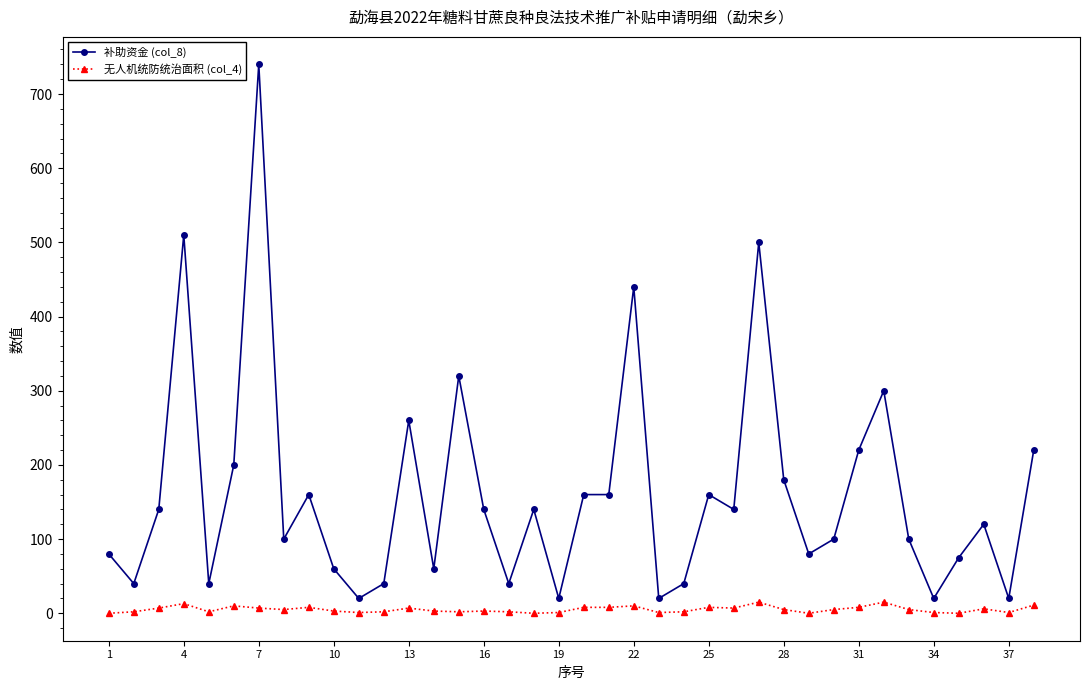

True or false: 补助资金 (col_8) and 无人机统防统治面积 (col_4) intersect in this chart.

False